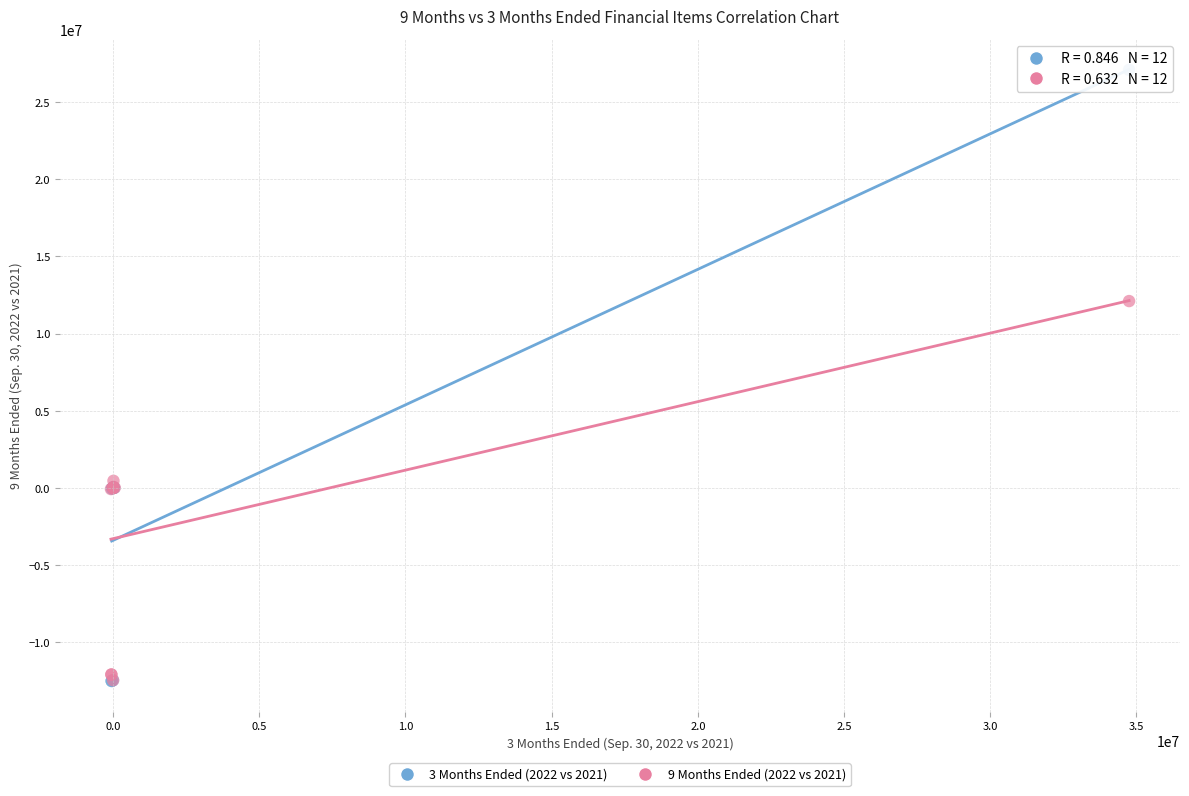

Which series has the largest Y range (max minus min)?

3 Months Ended (2022 vs 2021)